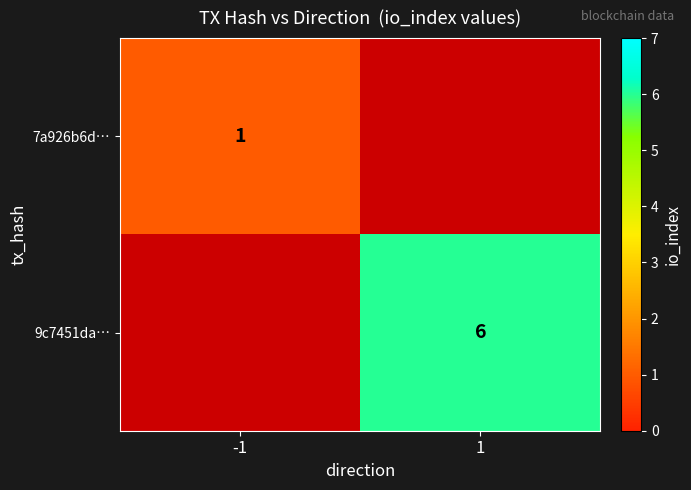

True or false: 7a926b6d… has a value of 1 at -1.

True